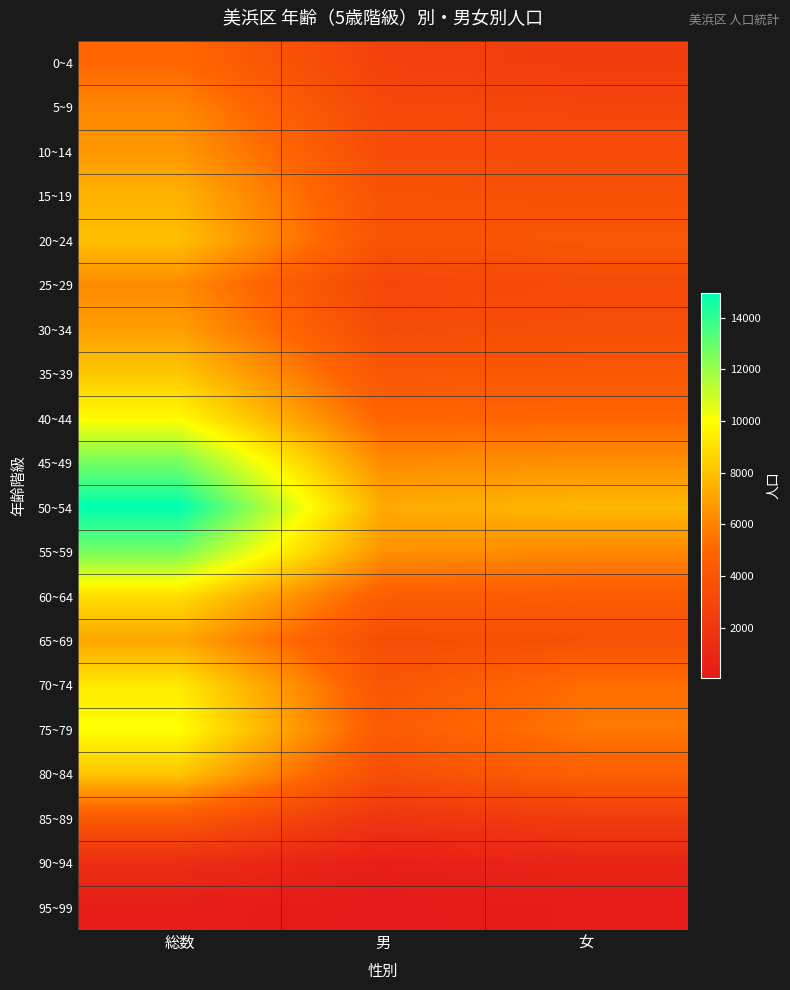

Count the number of data series in this chart.

20